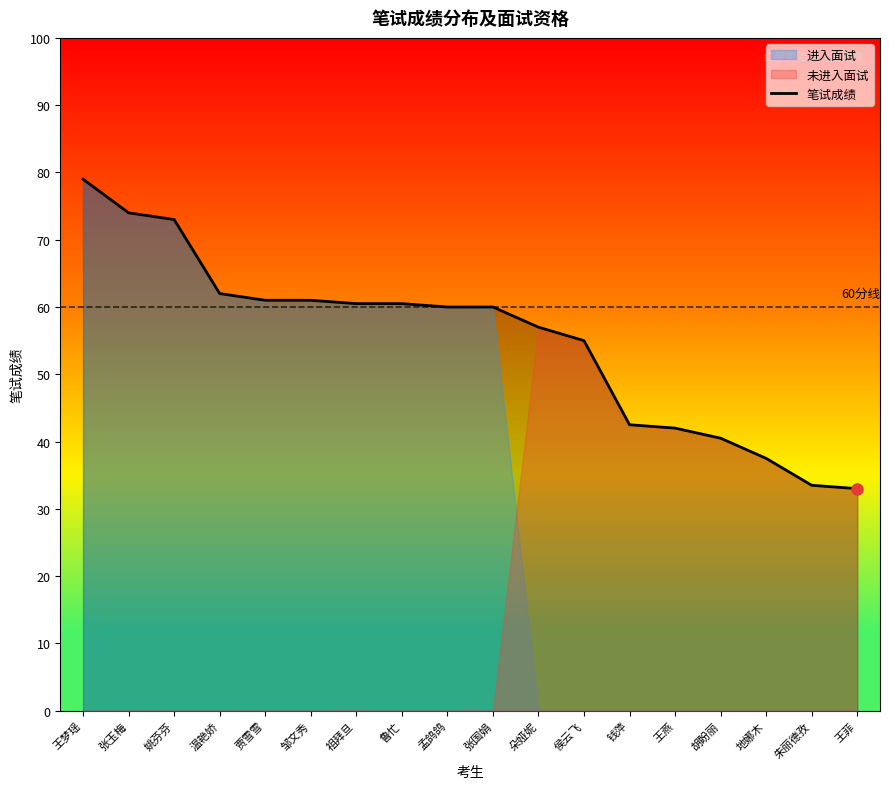

Is it true that the value at 钱萍 is 64.1?

False